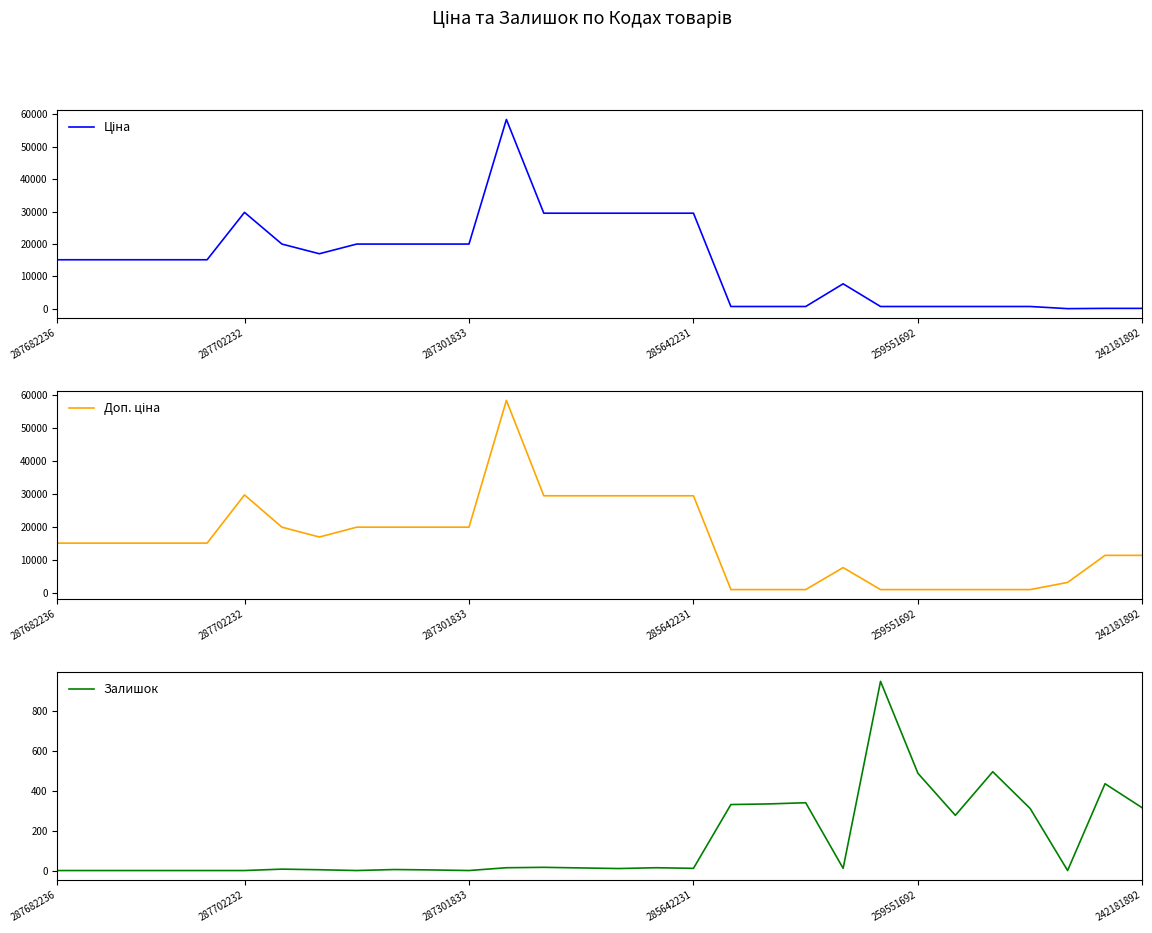

Between 22 and 14, which is larger?

14